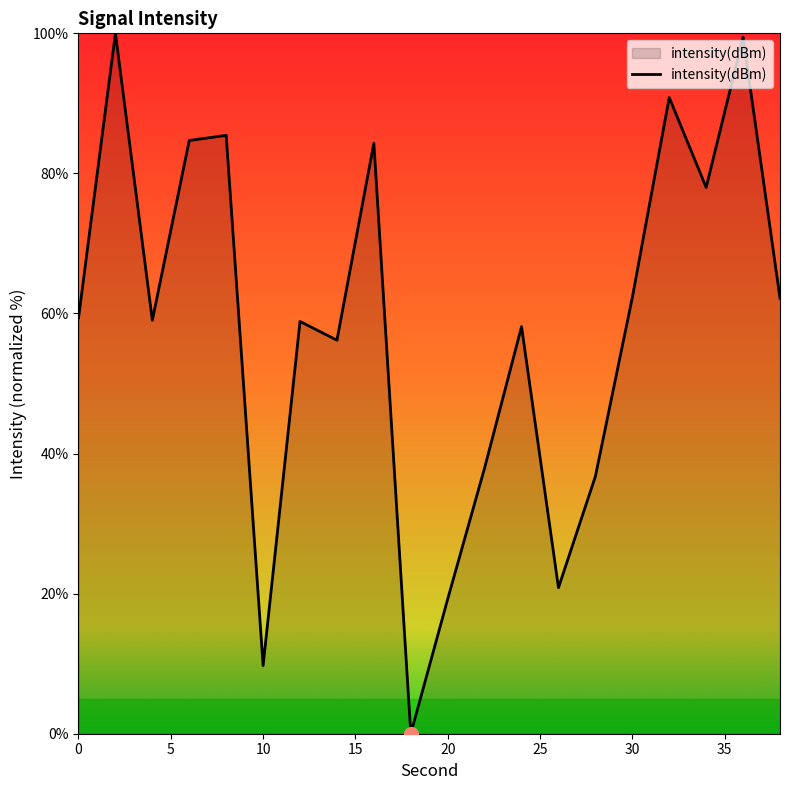

What is the greatest value displayed?

100.0